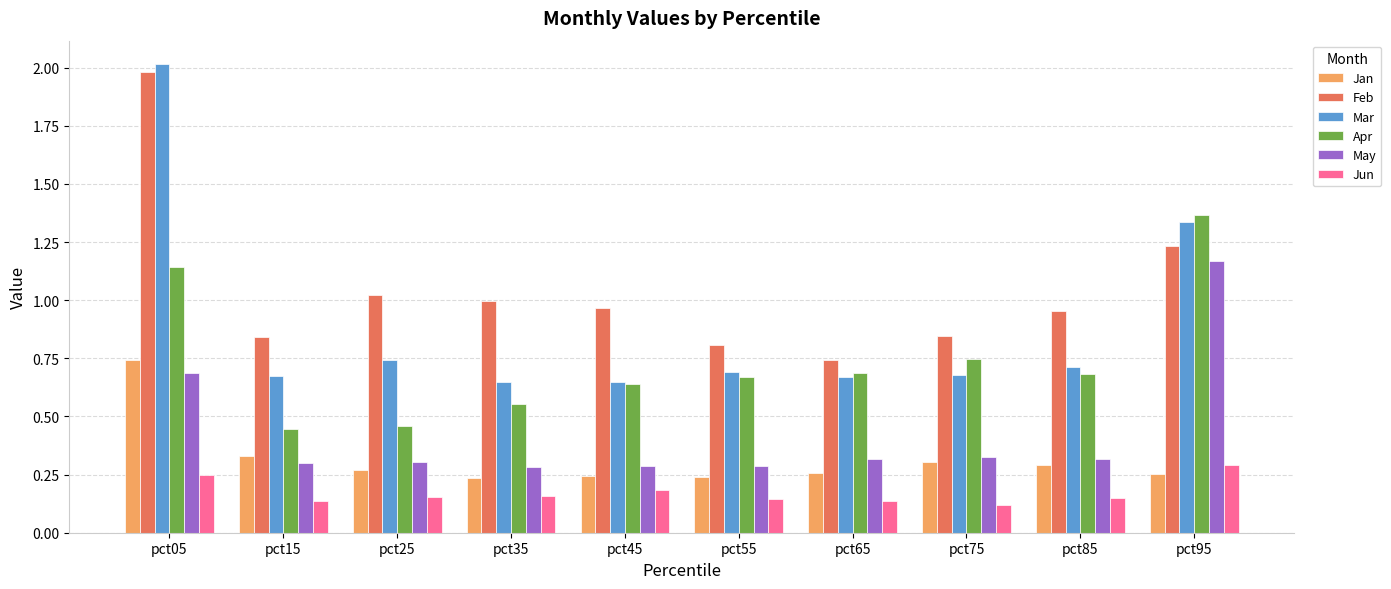

What is the total value across all series at pct85?

3.1